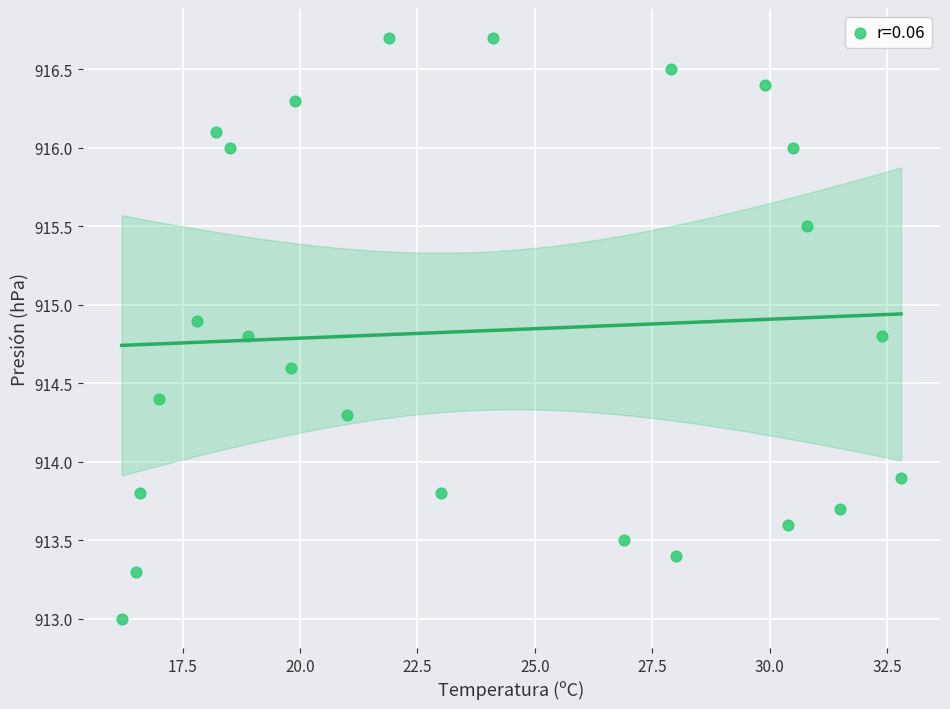

What Y value in the scatter plot is closest to 914?

913.9